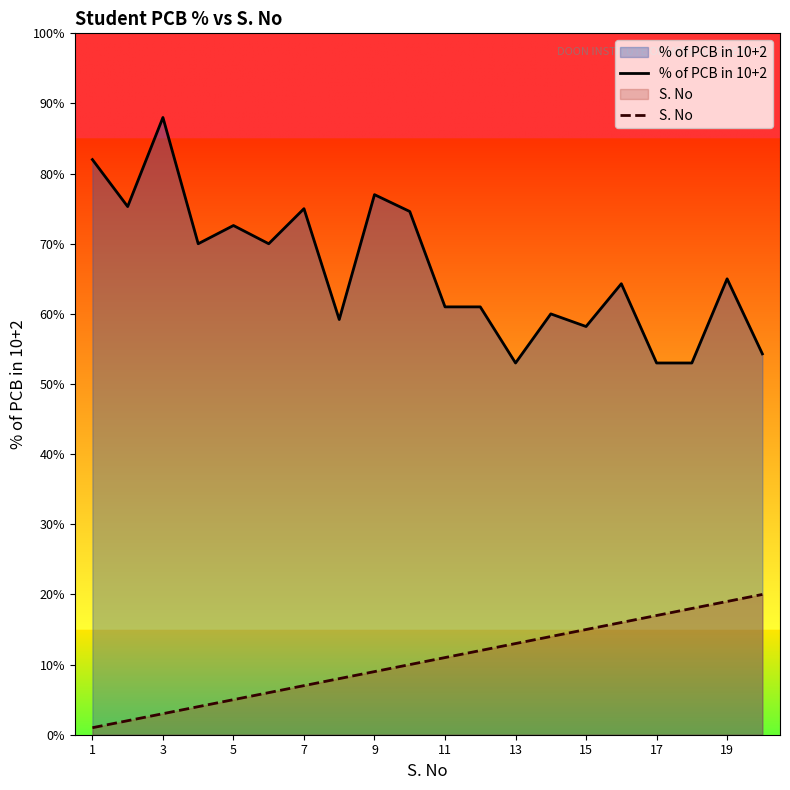

True or false: % of PCB in 10+2 has more than 2 points higher than both neighbors.

True